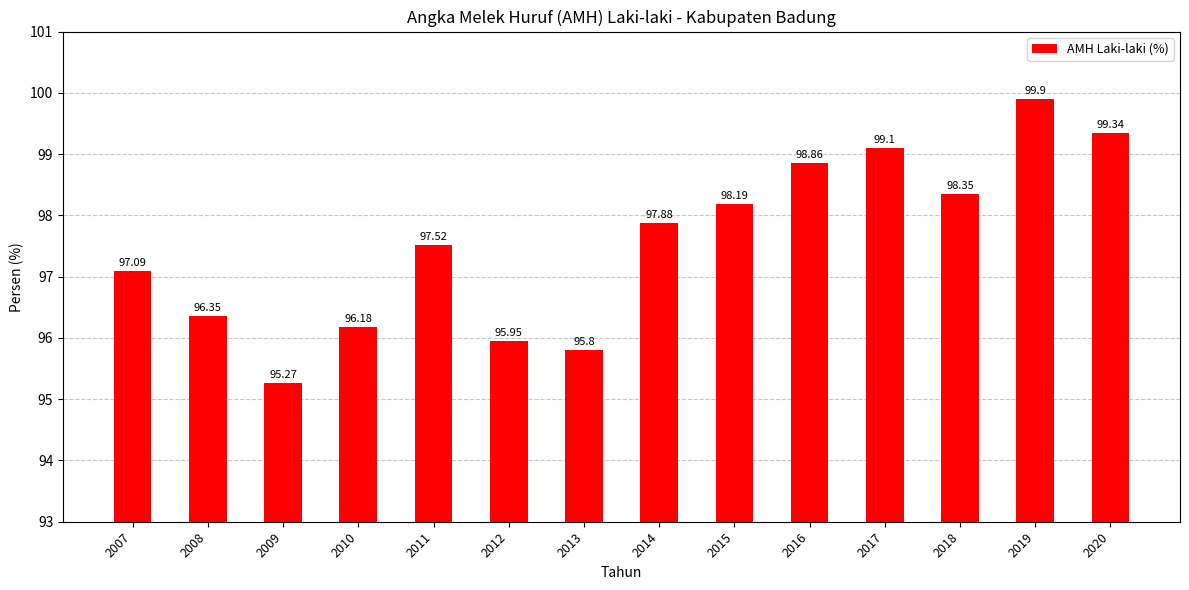

What is the sum of the values at 2009 and 2012?

191.2